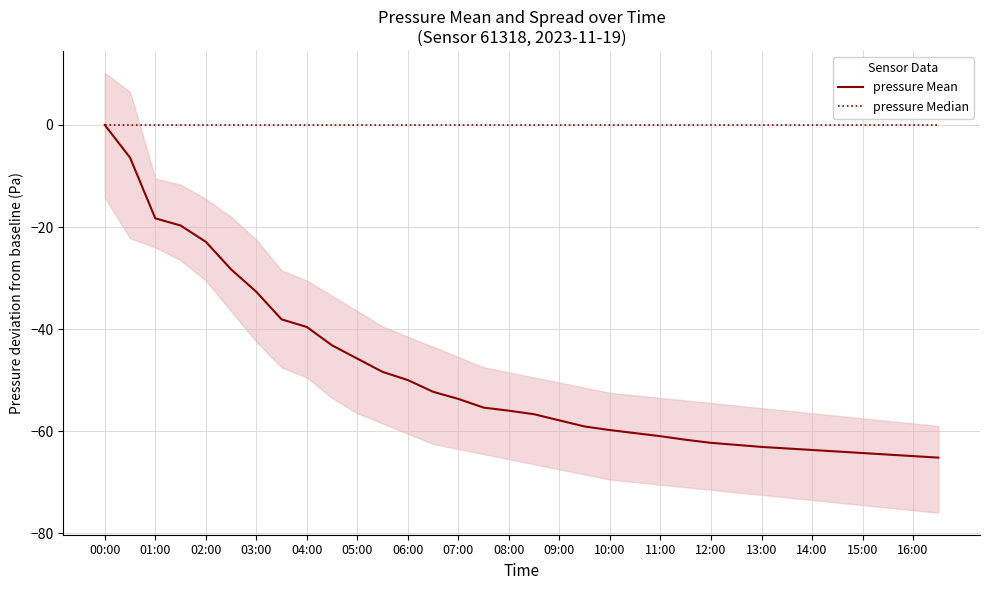

What are all the series names shown in the legend?

pressure Mean, pressure Median